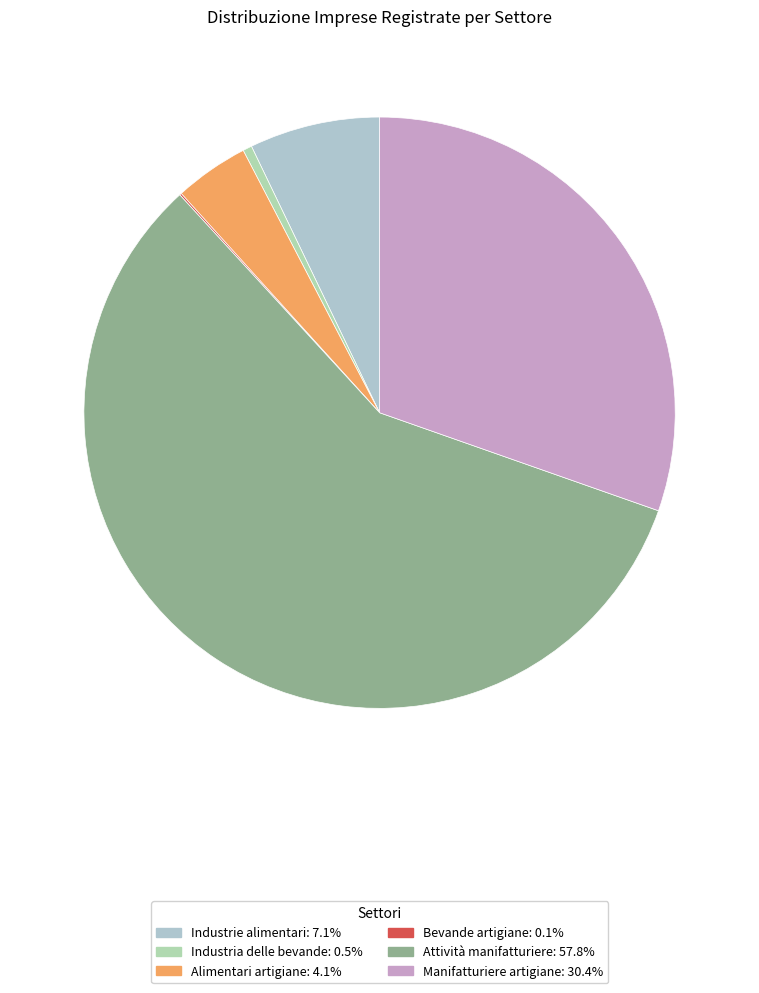

What is the largest slice in the pie chart?

Attività manifatturiere